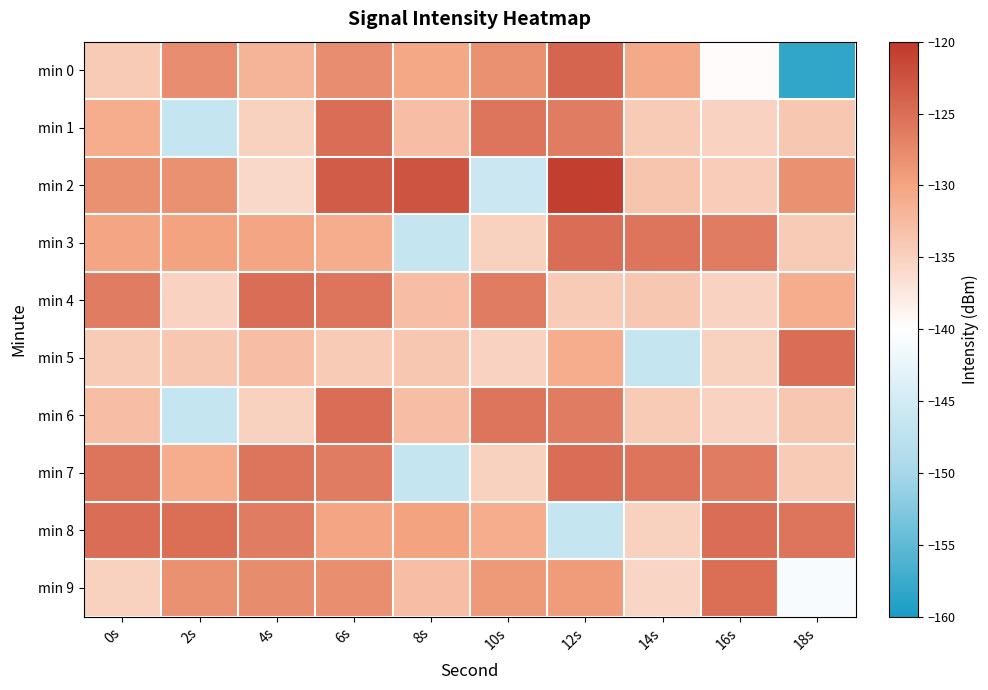

At which category is the sum across all series the highest?

6s